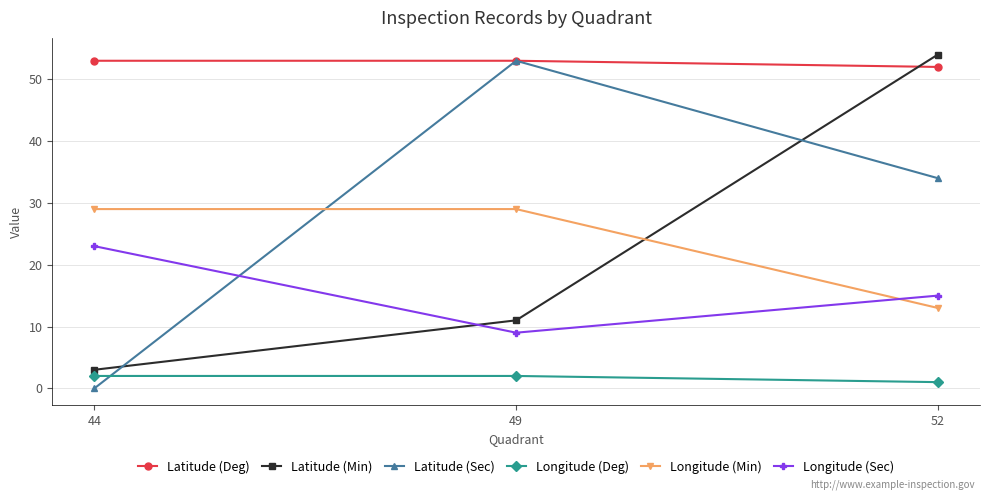

At which label is Longitude (Deg) closest to 1?

52